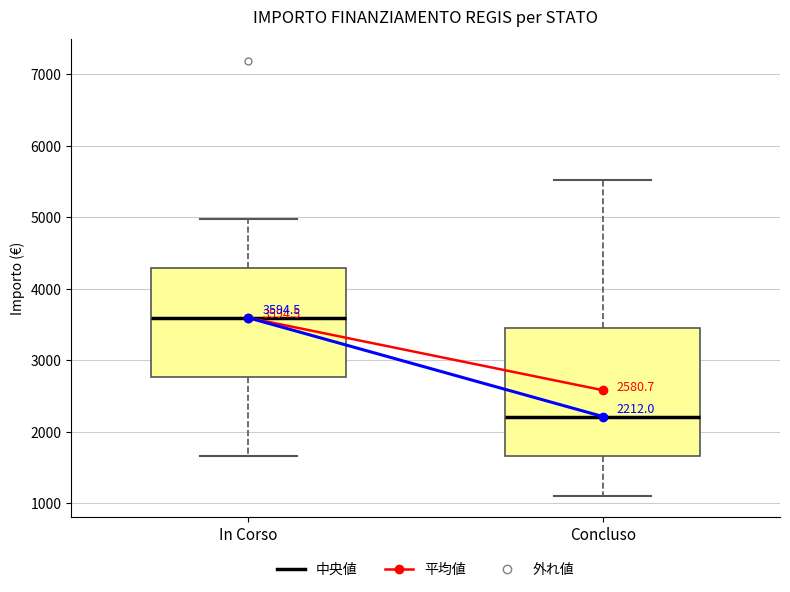

Which box has the highest median line?

In Corso